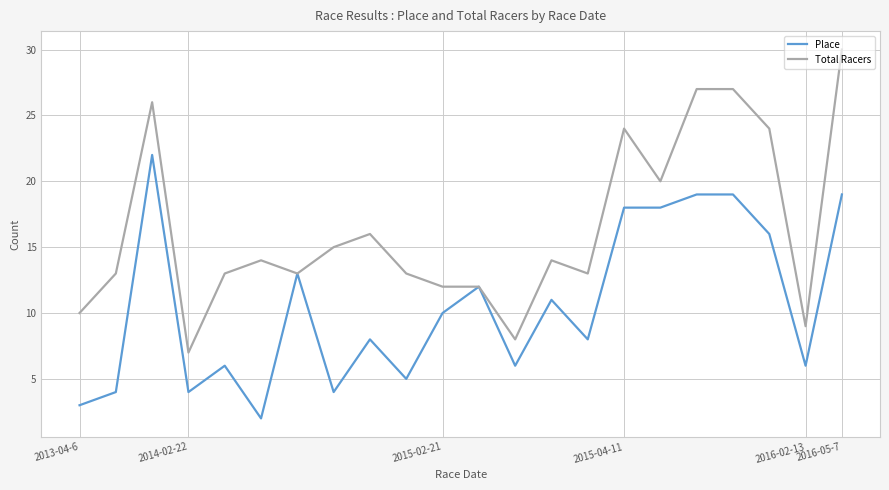

List the series in order of their peak value, lowest first.

Place, Total Racers